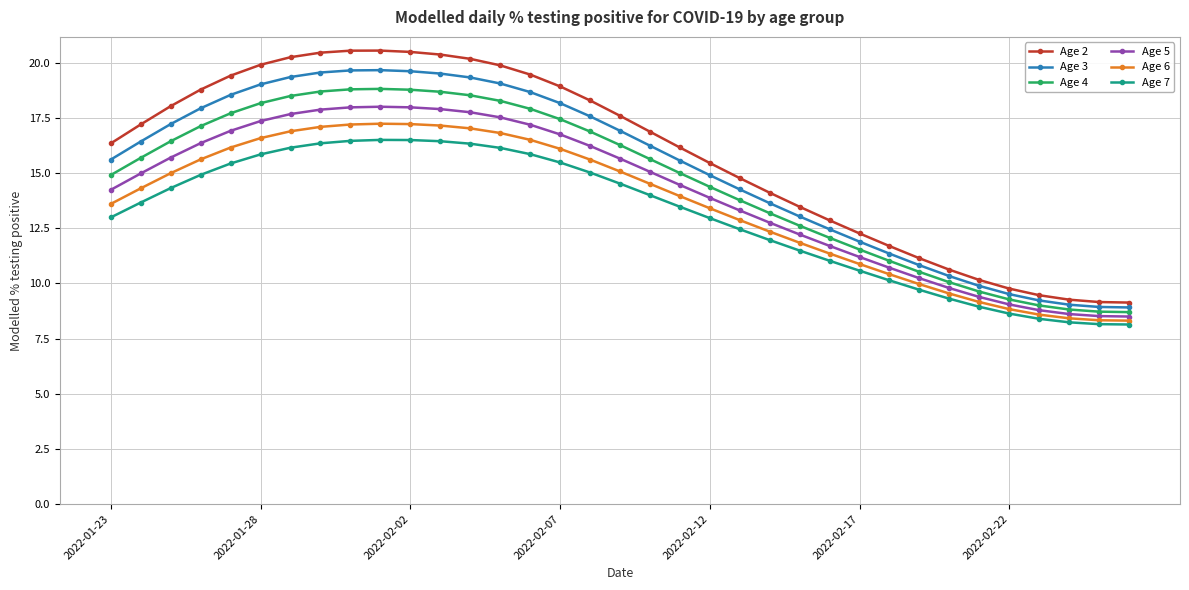

List the series in order of their overall mean, highest first.

Age 2, Age 3, Age 4, Age 5, Age 6, Age 7